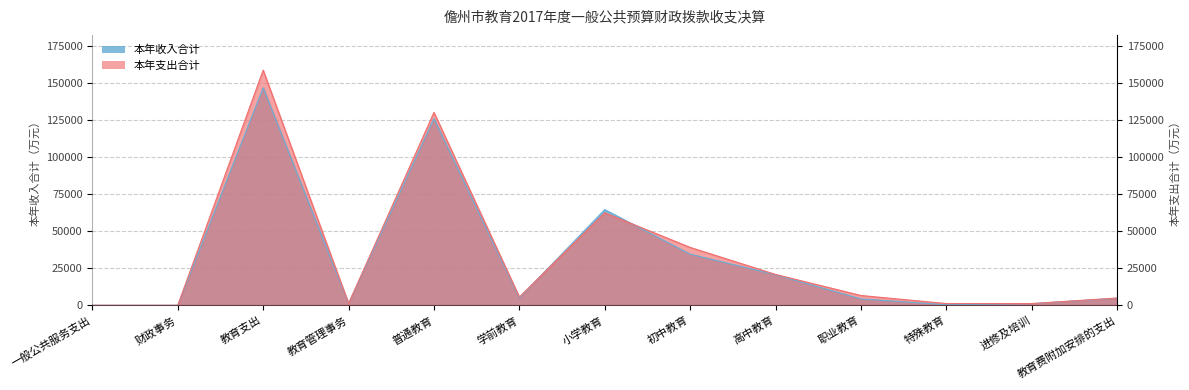

In 本年收入合计, how many points are lower than both neighbors (excluding endpoints)?

3